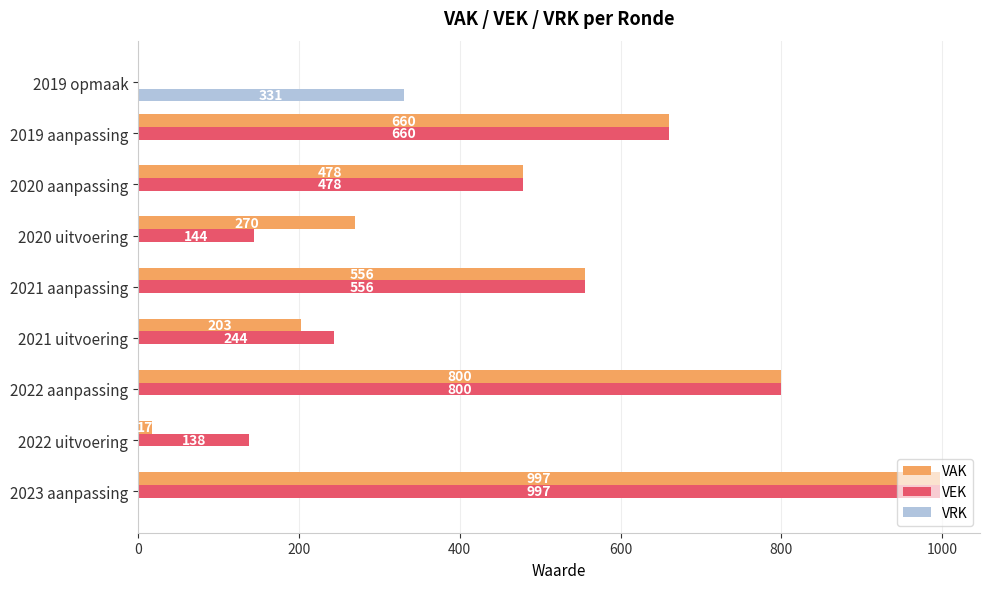

What is the total value across all series at 2022 uitvoering?

155